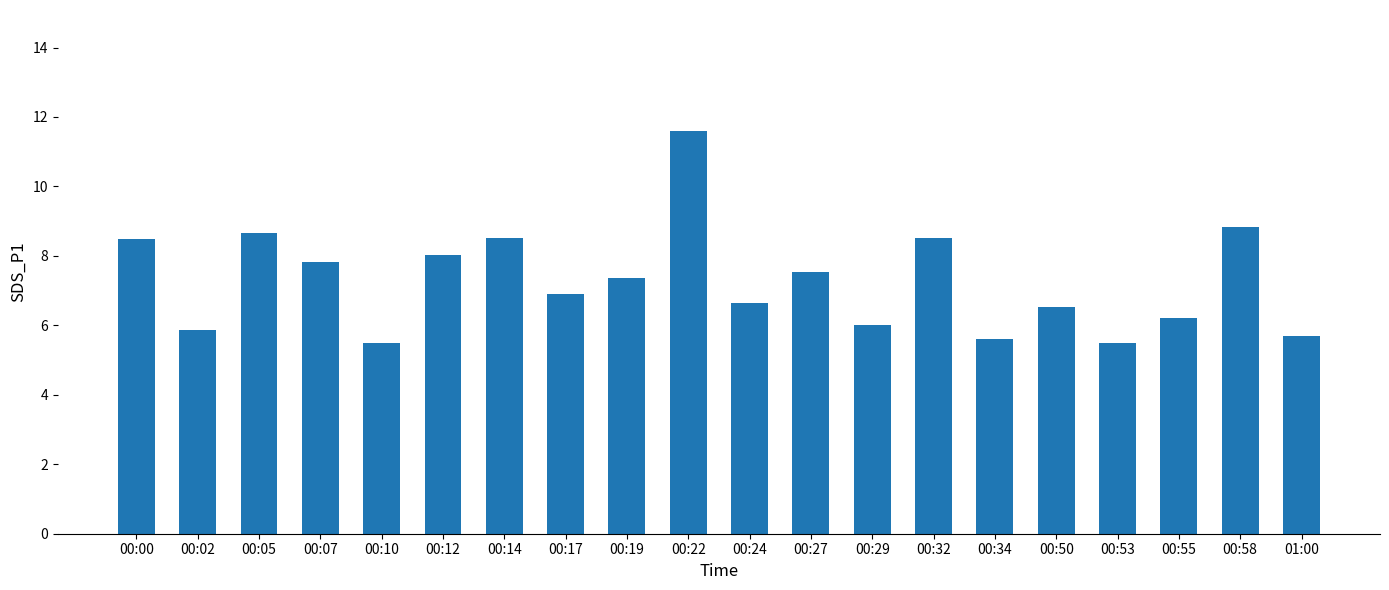

Are the bars horizontal?

No